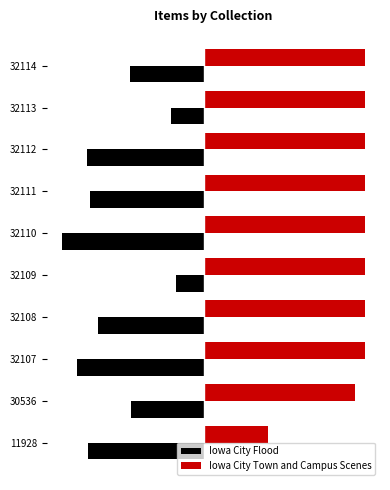

Rank the series at 32108 from lowest to highest value.

Iowa City Flood, Iowa City Town and Campus Scenes